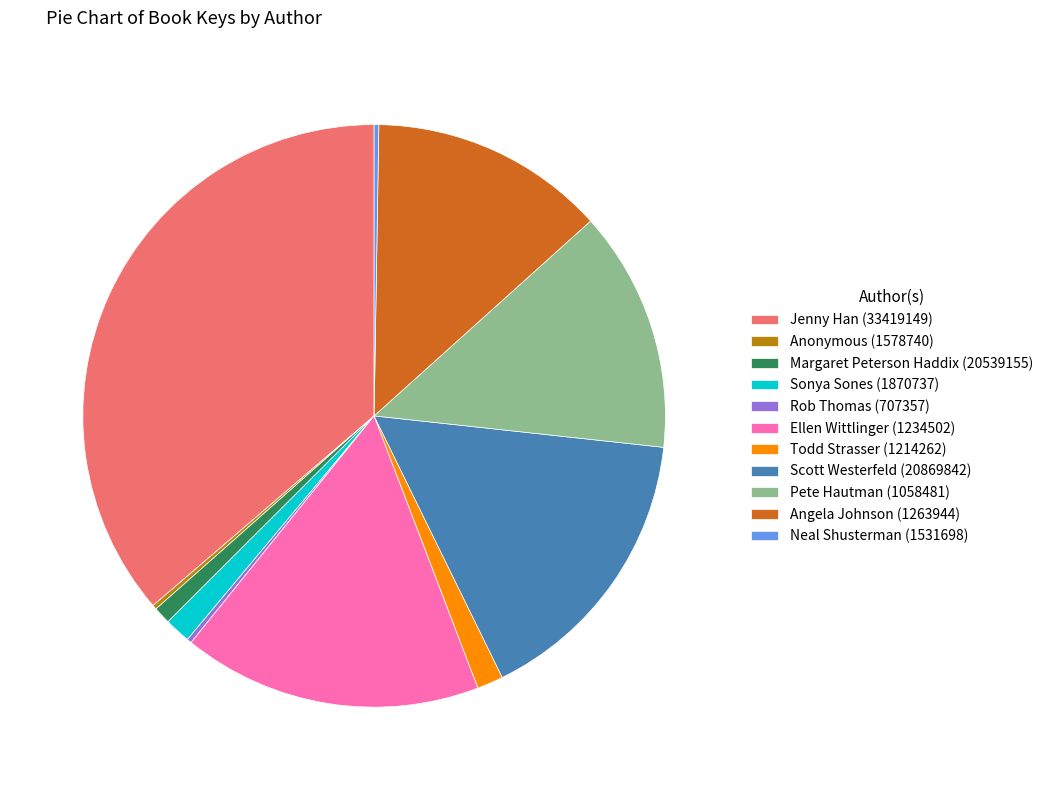

Which has a higher value, Sonya Sones (1870737) or Ellen Wittlinger (1234502)?

Ellen Wittlinger (1234502)